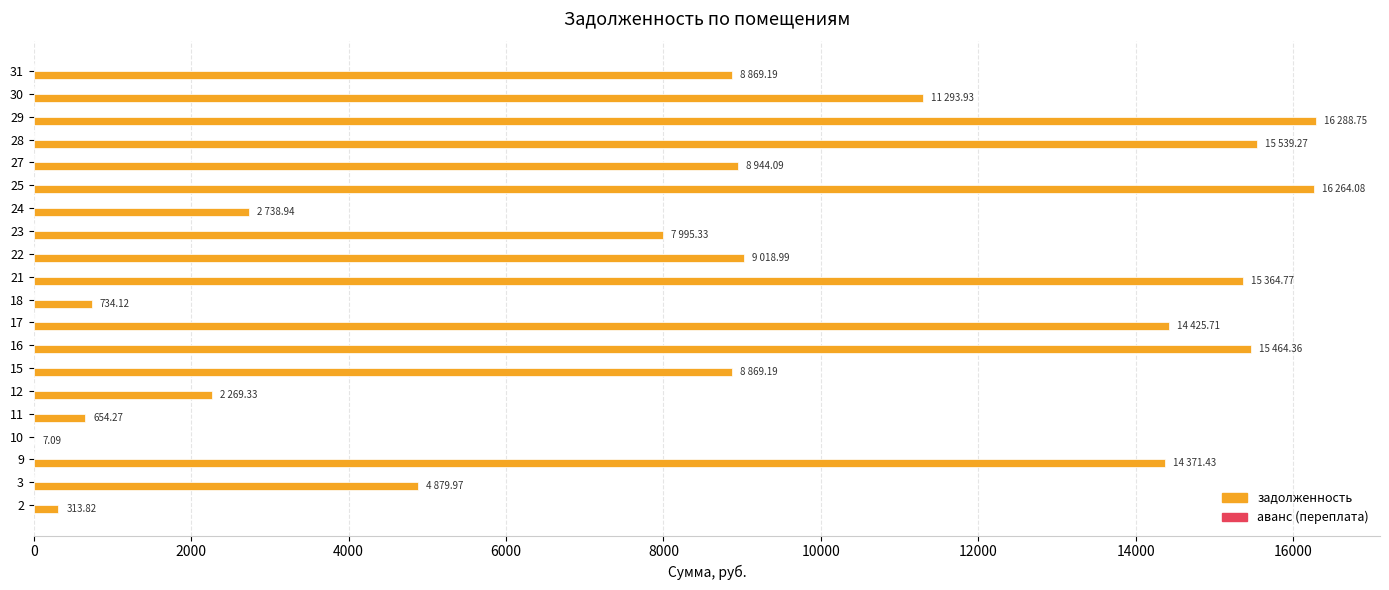

How many data points does each series have?

20